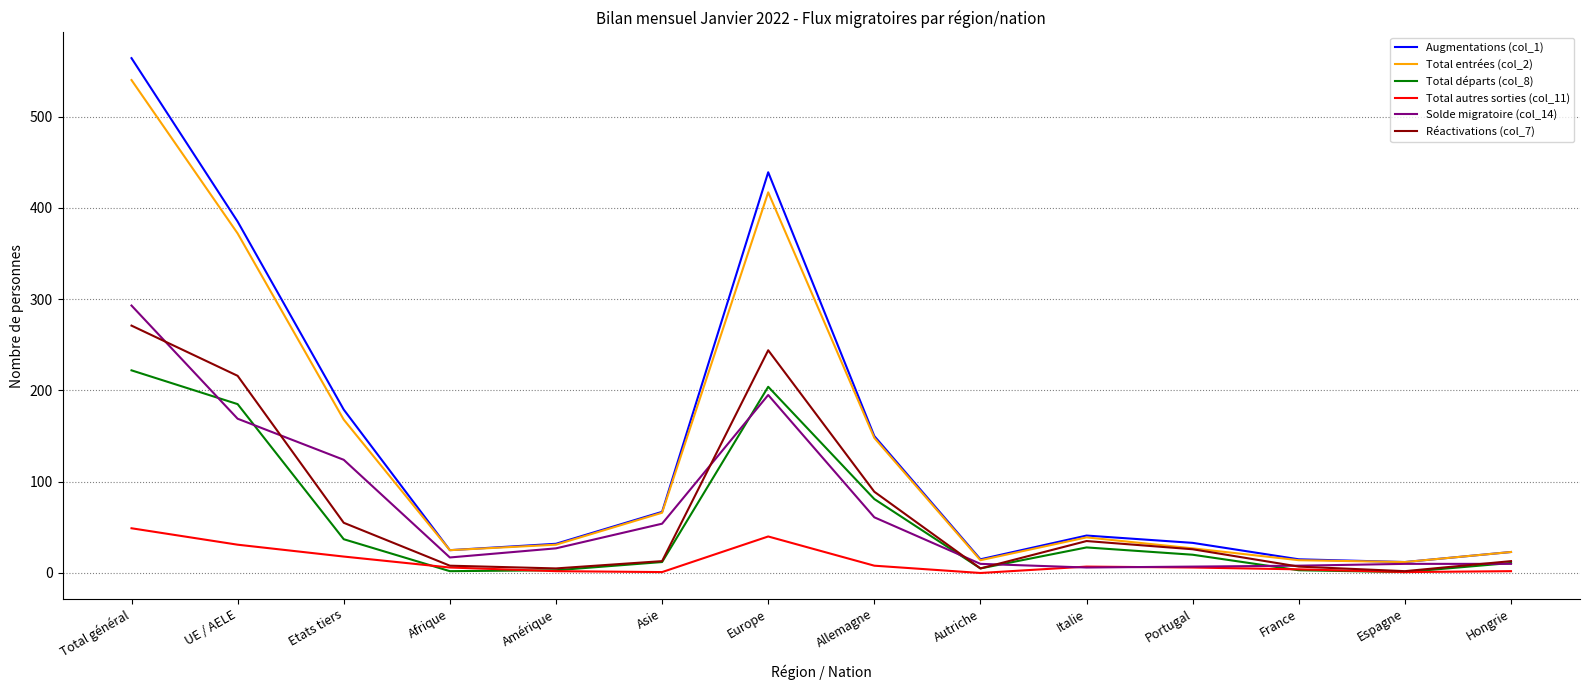

What is the difference between the second highest and minimum values in the Total entrées (col_2) series?

405